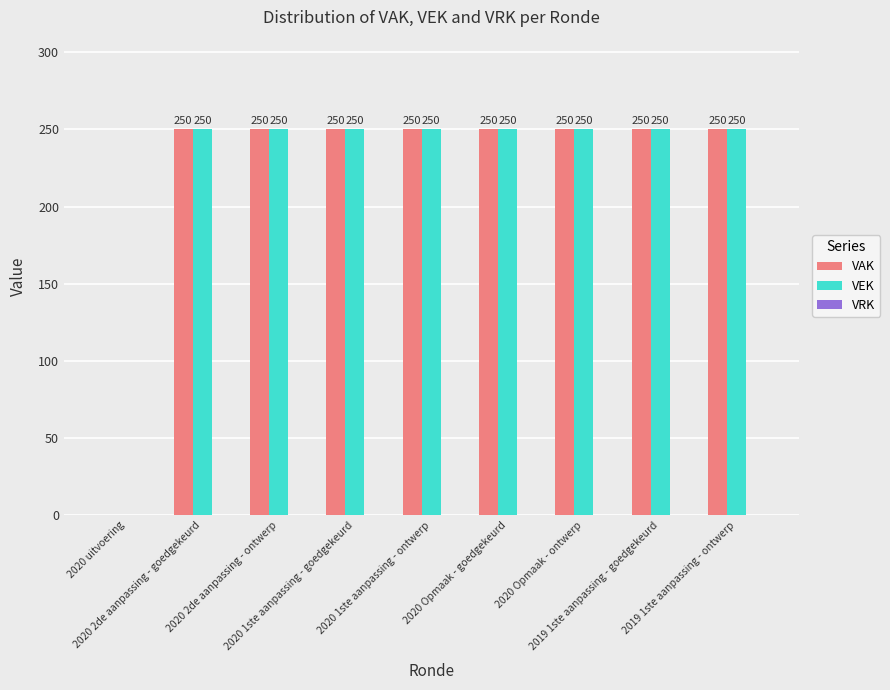

What is the sum of all VAK values?

2000